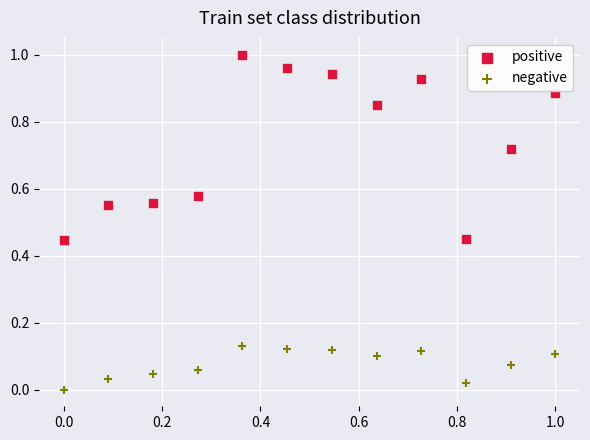

Which series reaches the minimum Y coordinate?

negative